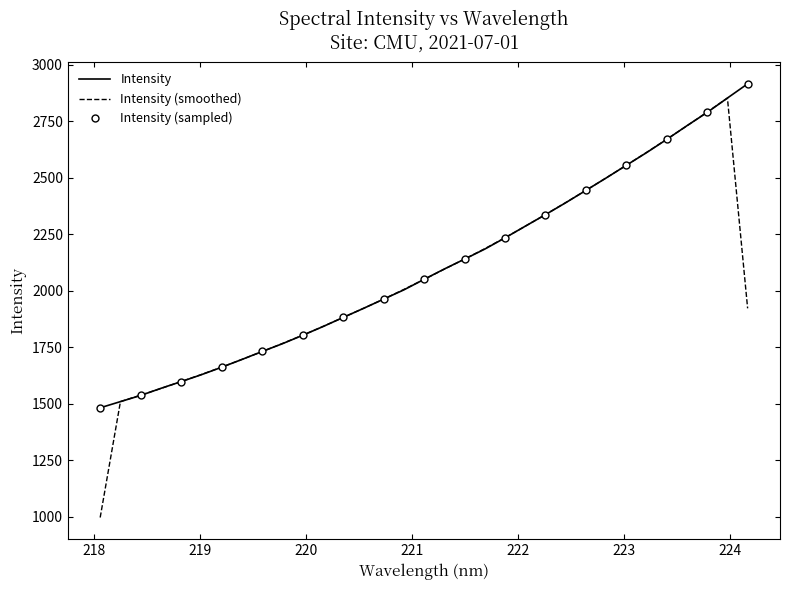

What is the maximum value shown in the chart?

2915.6